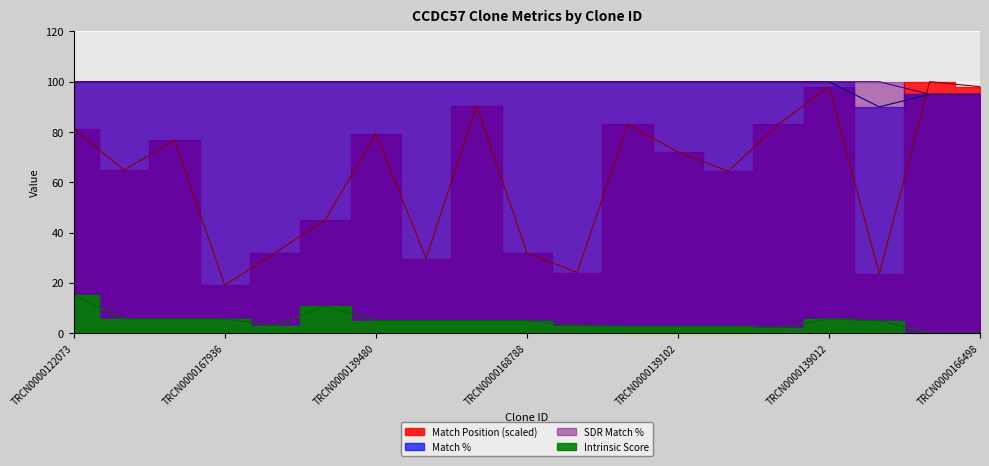

True or false: SDR Match % and Match % cross at least once.

False